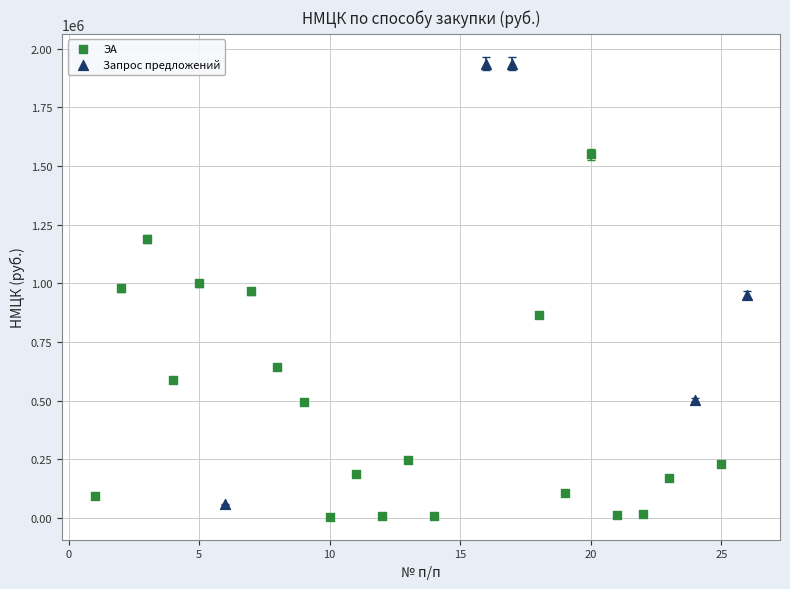

Which series has the largest Y range (max minus min)?

Запрос предложений